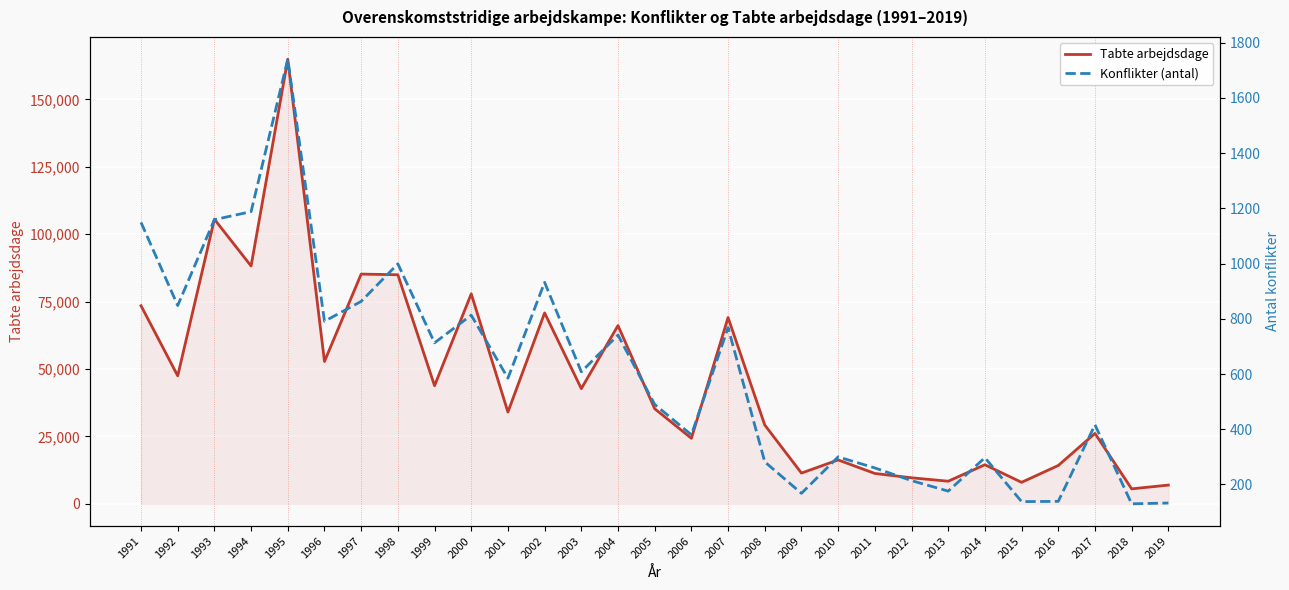

At which label does Konflikter (antal) first exceed 585?

1991